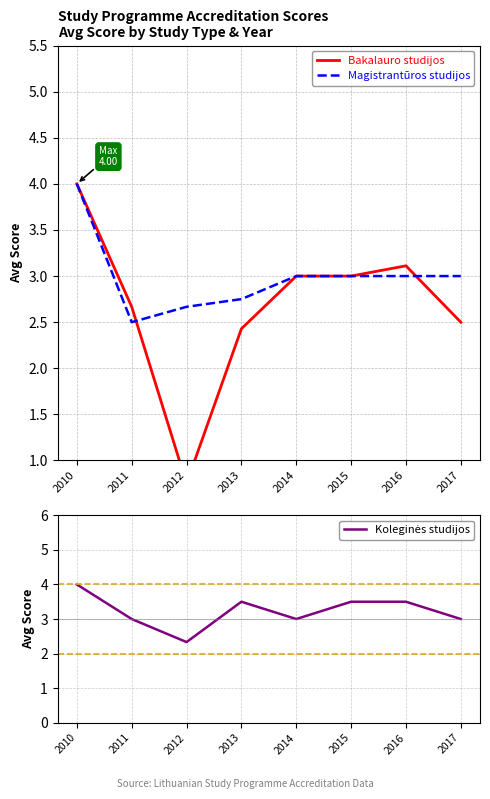

Where is Koleginės studijos nearest to the value 3?

2011